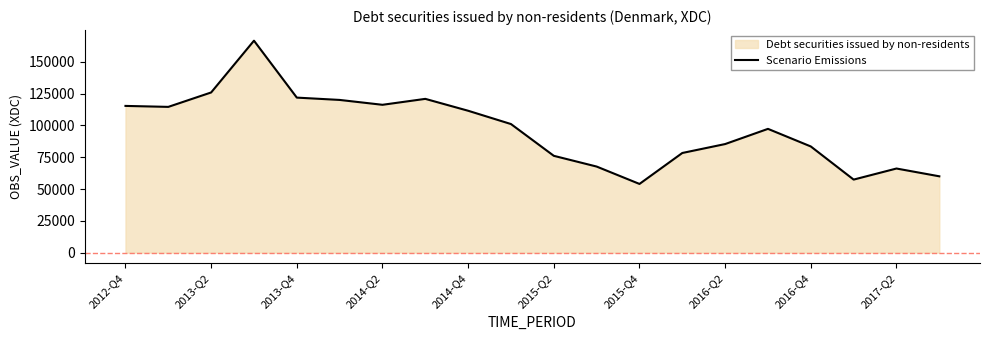

How many data points are less than 101038?

10